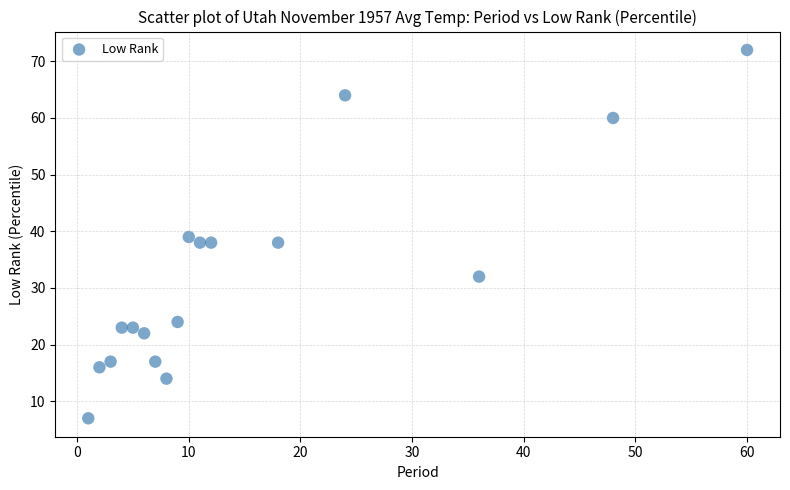

What is the range of Y values (max minus min)?

65